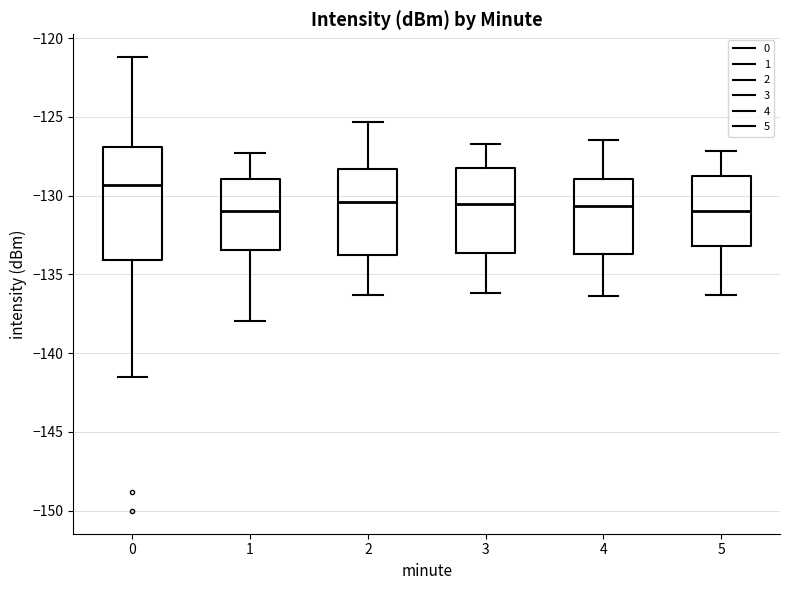

Comparing the boxes themselves (not the whiskers), which one is the tallest?

0